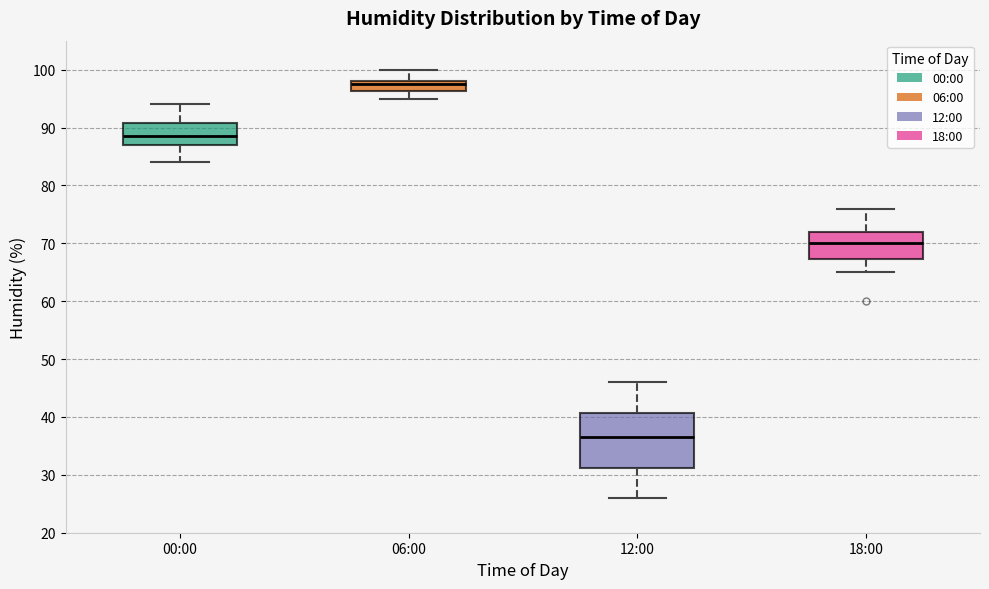

Where is the upper edge of the box for 18:00 on the y-axis? The values are not printed on the chart, so give them approximately, as read against the axis.

72